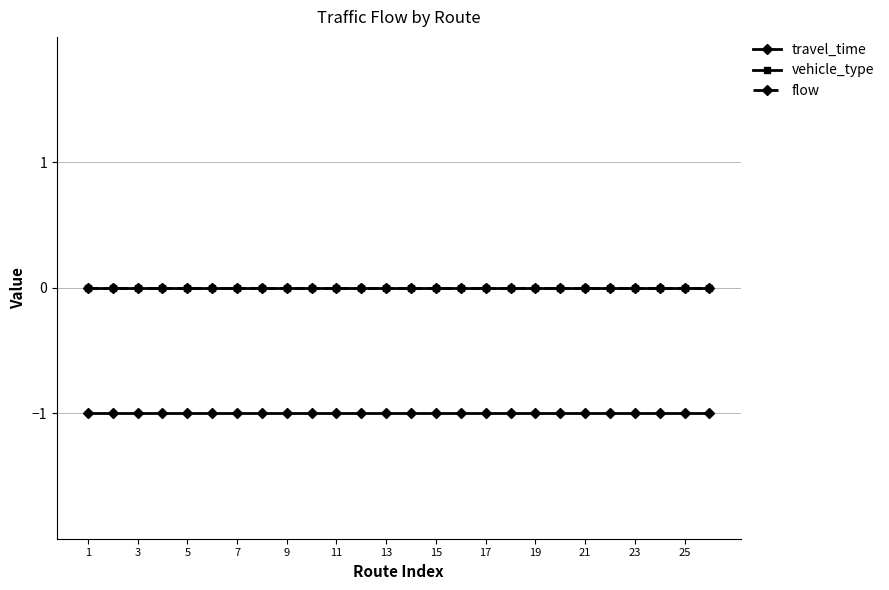

Does the chart have visible grid lines?

Yes